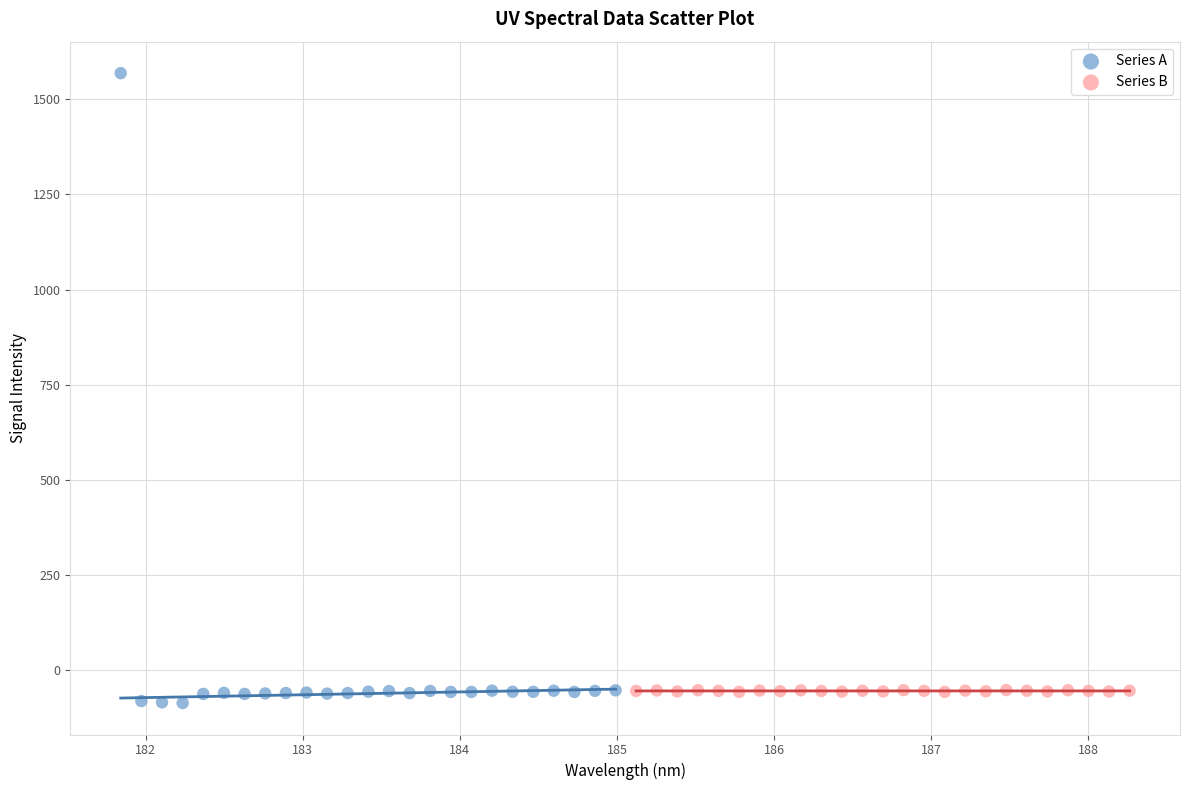

Which series has the widest spread of Y values?

Series A